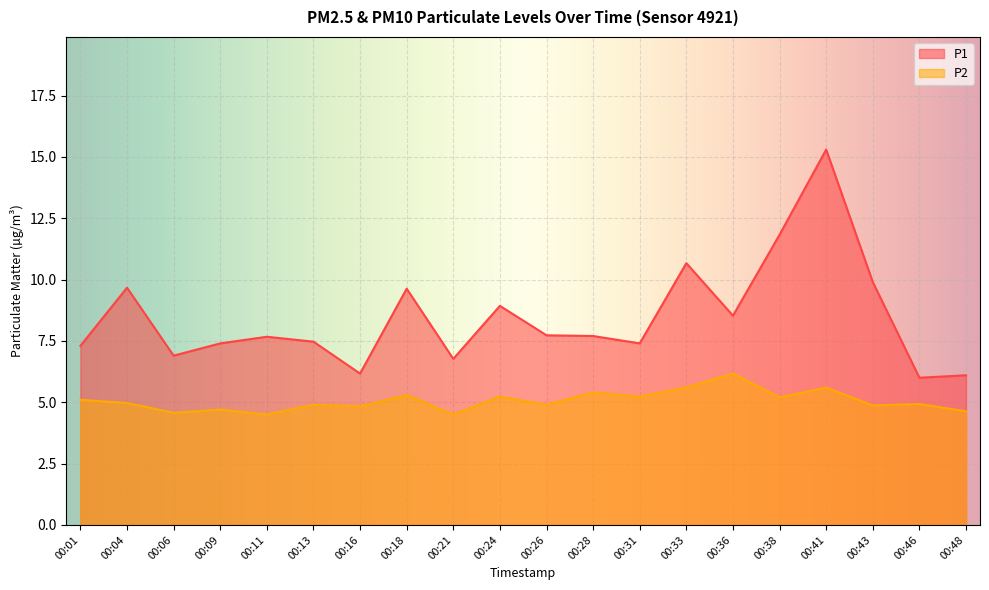

The value of P2 at 00:36 is 6.2. True or false?

True